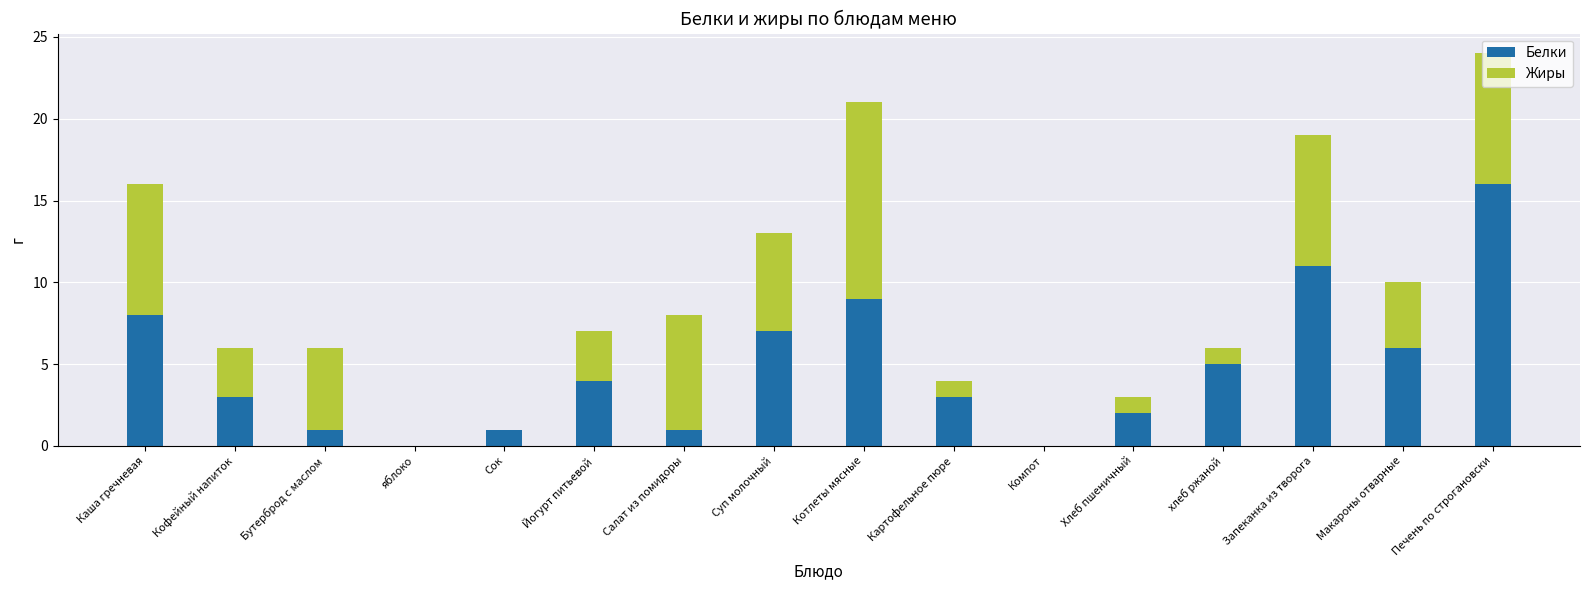

Which category has the highest value in the Белки series?

Печень по строгановски